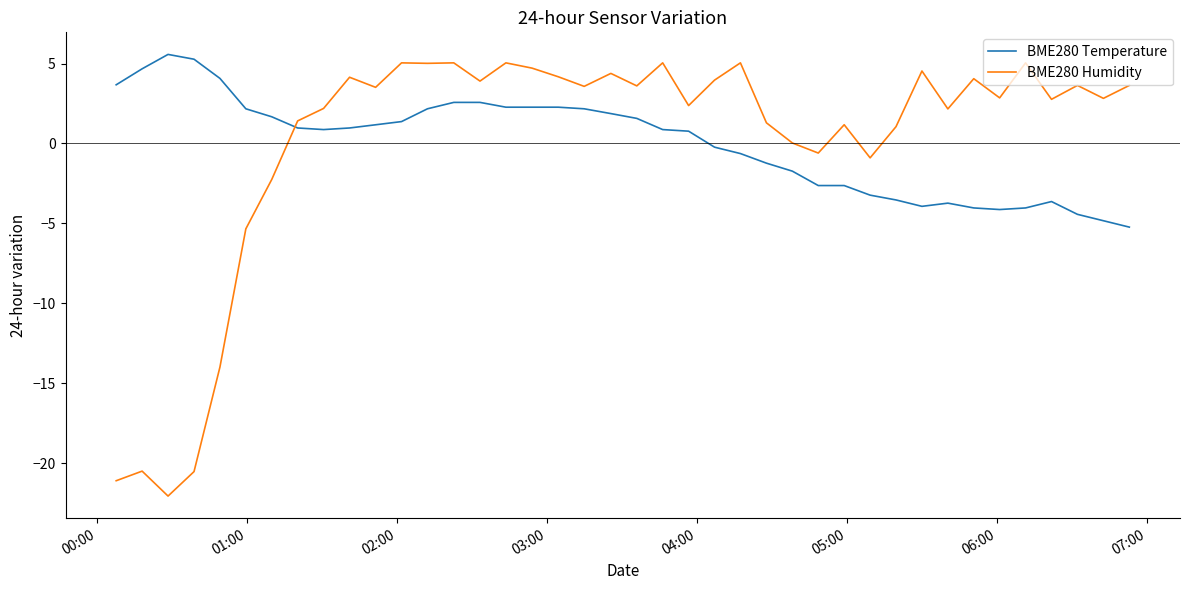

What is the maximum value shown in the chart?

5.6